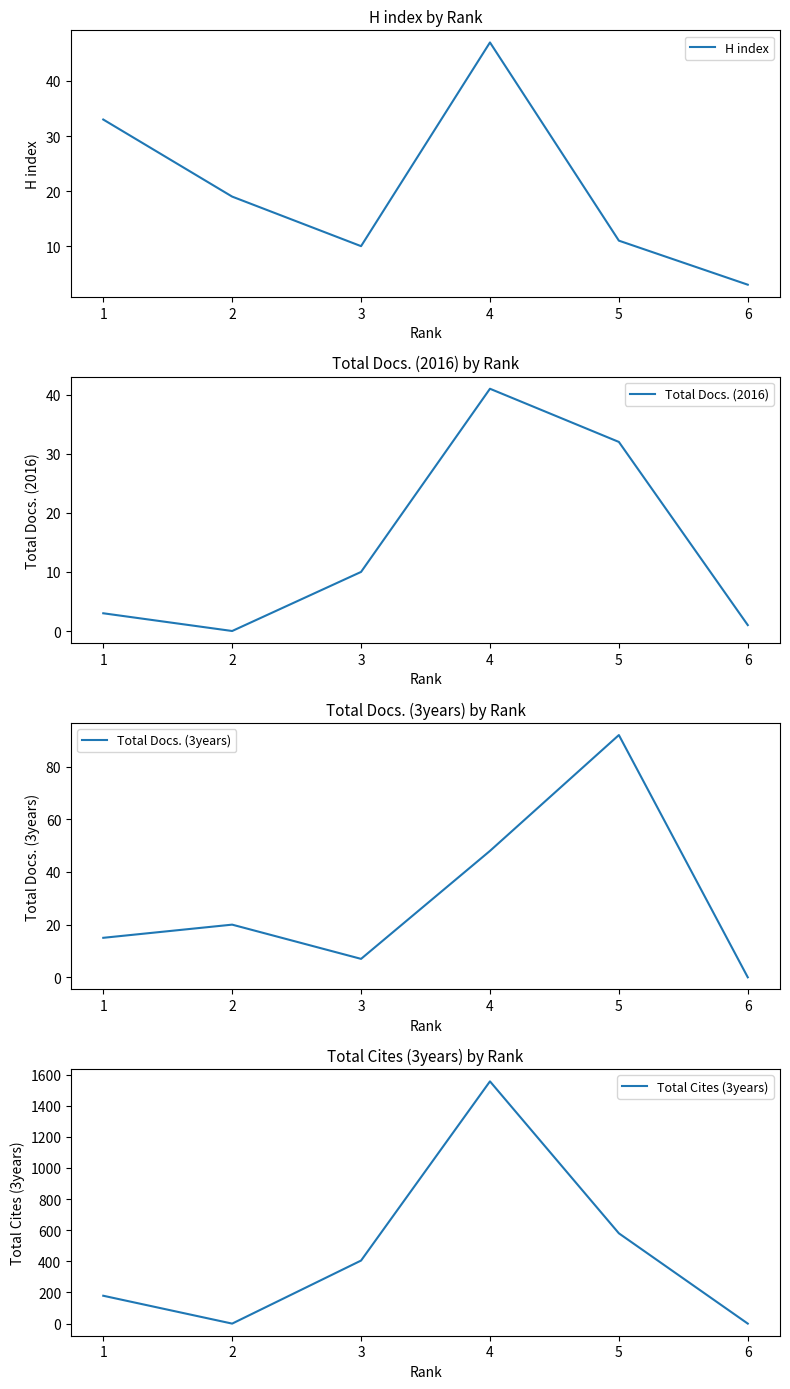

How many values in Total Docs. (2016) are above zero?

5